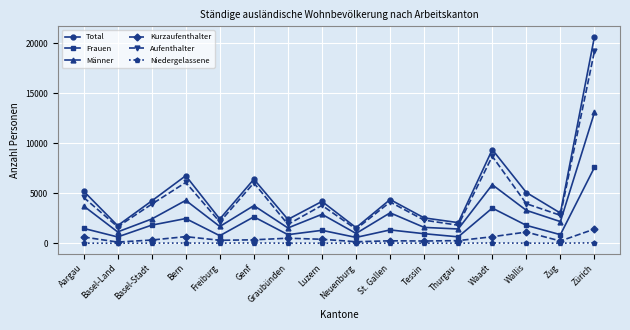

Count the number of categories in the chart.

16